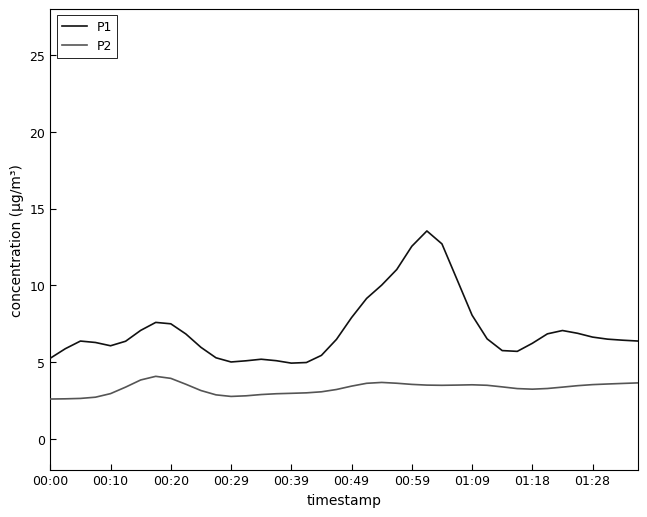

Which series has the widest spread of values?

P1